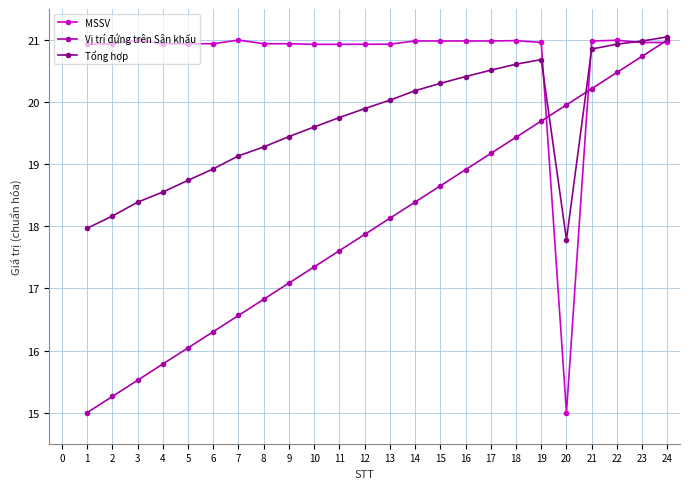

What is the maximum value shown in the chart?

21.1